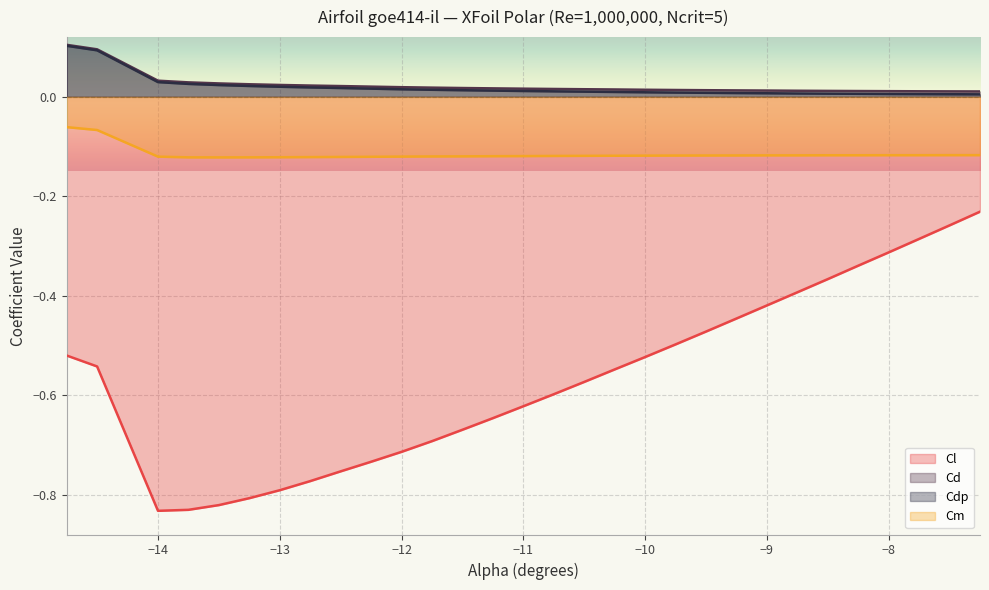

Is the value of Cd at -12.75 greater than the value of Cdp at -11.0?

Yes